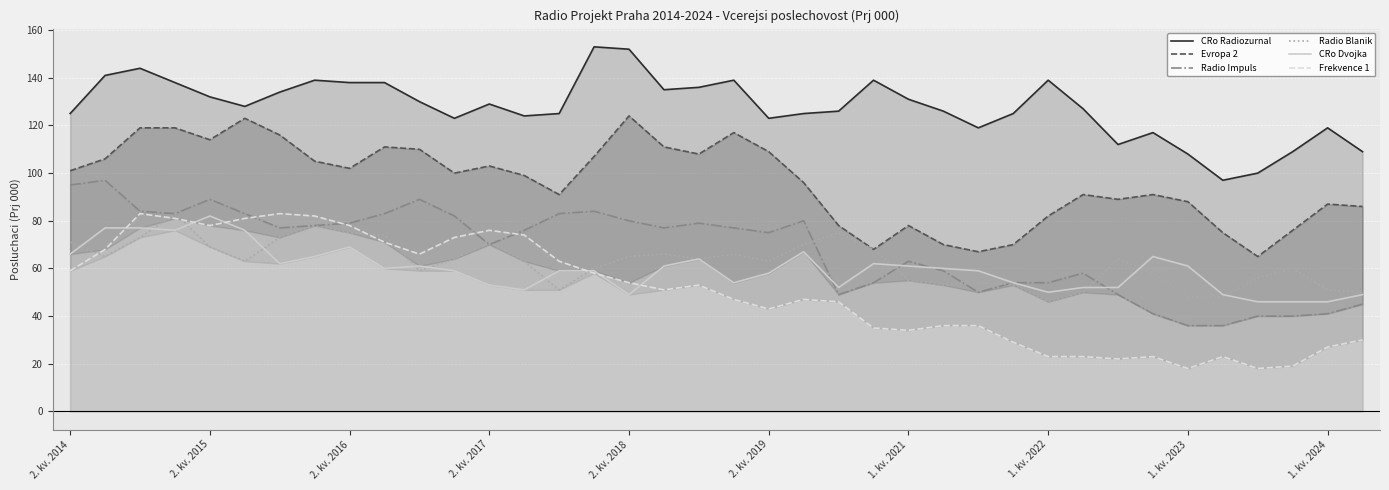

After their last crossing, which series has the higher values: Radio Impuls or Radio Blanik?

Radio Blanik